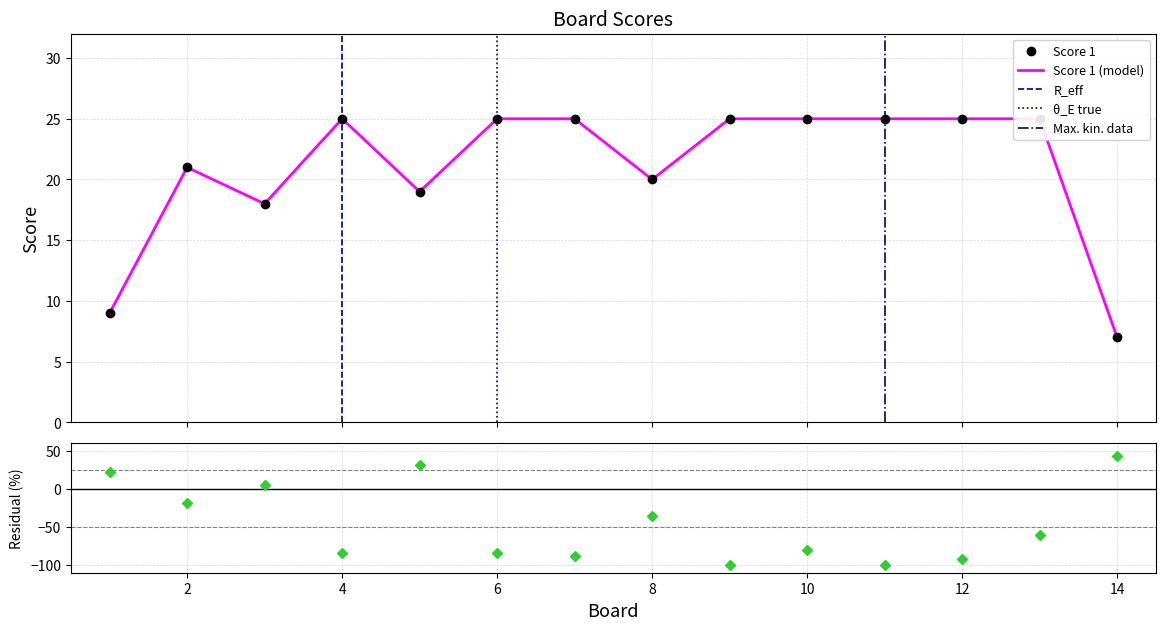

How many interior local valleys (lower than both neighbors) does the data have?

3